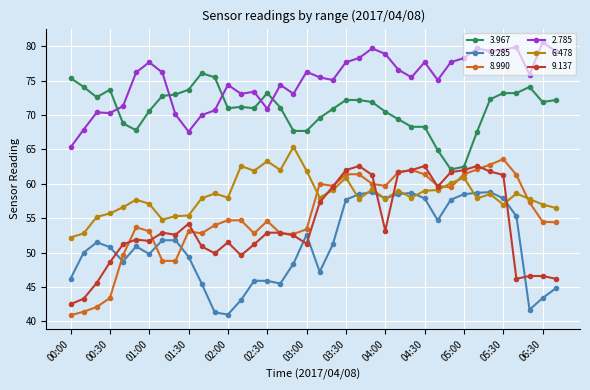

How many lines are shown in the chart?

6